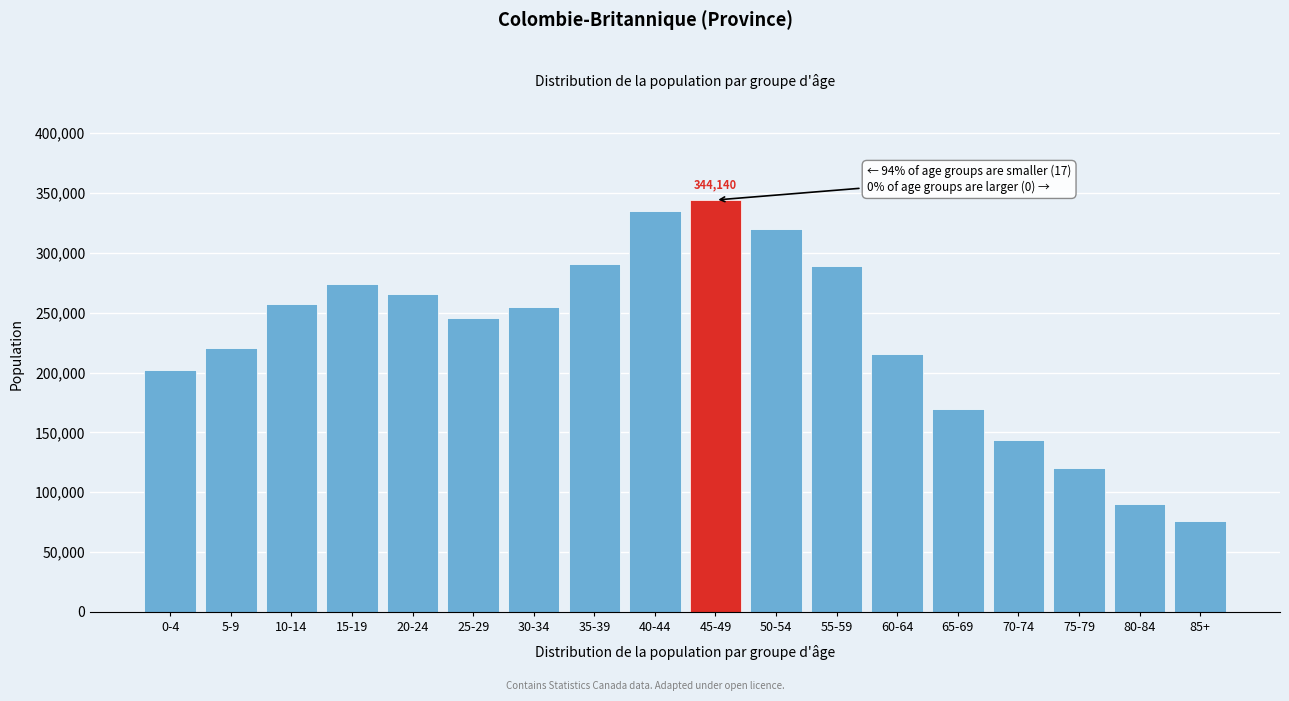

What is the greatest value displayed?

344140